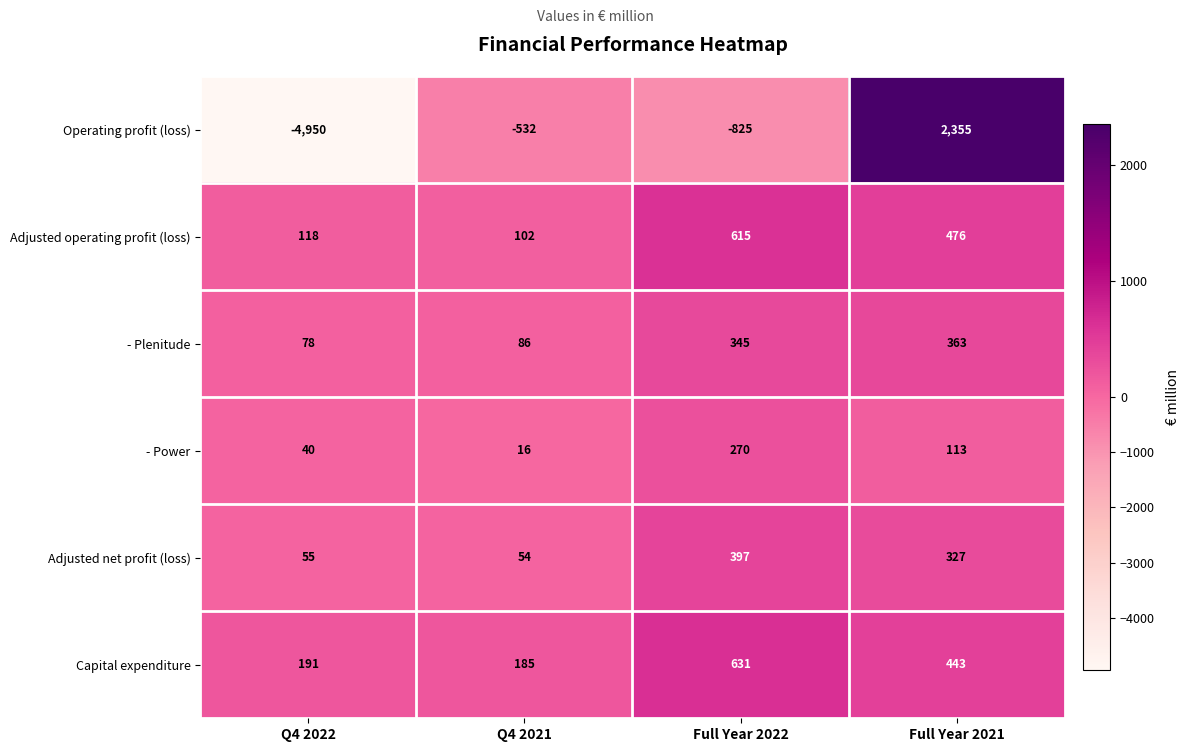

Reading left to right, transcribe all the data shown in this chart.

Operating profit (loss): Q4 2022=-4950	Q4 2021=-532	Full Year 2022=-825	Full Year 2021=2355
Adjusted operating profit (loss): Q4 2022=118	Q4 2021=102	Full Year 2022=615	Full Year 2021=476
- Plenitude: Q4 2022=78	Q4 2021=86	Full Year 2022=345	Full Year 2021=363
- Power: Q4 2022=40	Q4 2021=16	Full Year 2022=270	Full Year 2021=113
Adjusted net profit (loss): Q4 2022=55	Q4 2021=54	Full Year 2022=397	Full Year 2021=327
Capital expenditure: Q4 2022=191	Q4 2021=185	Full Year 2022=631	Full Year 2021=443